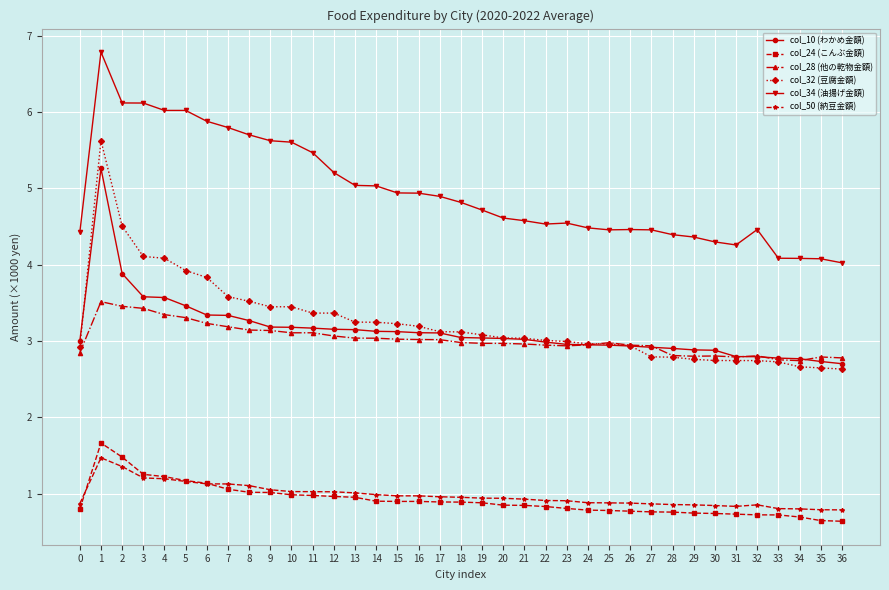

True or false: col_28 (他の乾物金額) and col_34 (油揚げ金額) intersect in this chart.

False